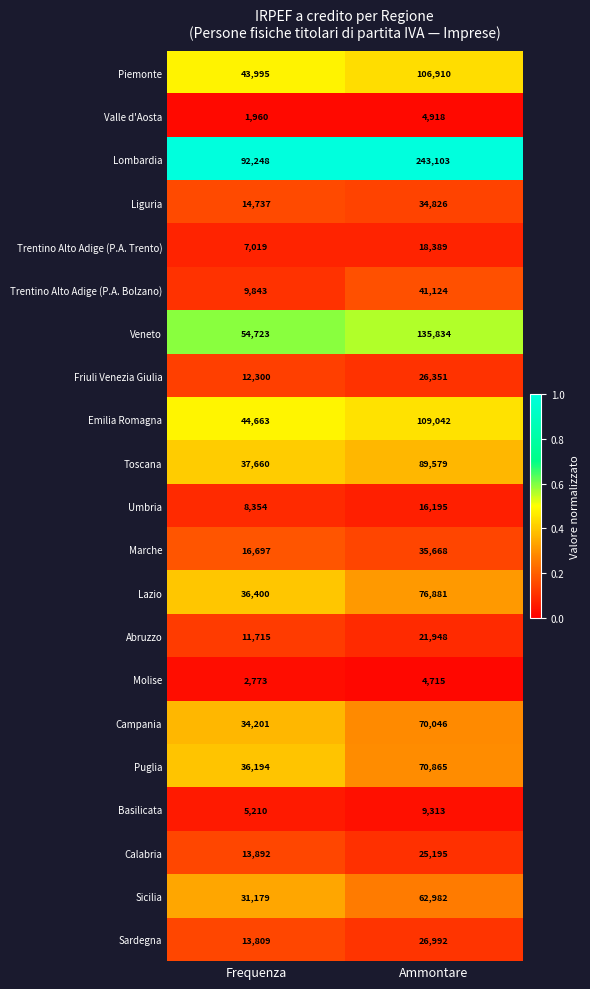

Which series has the largest total across all categories?

Lombardia